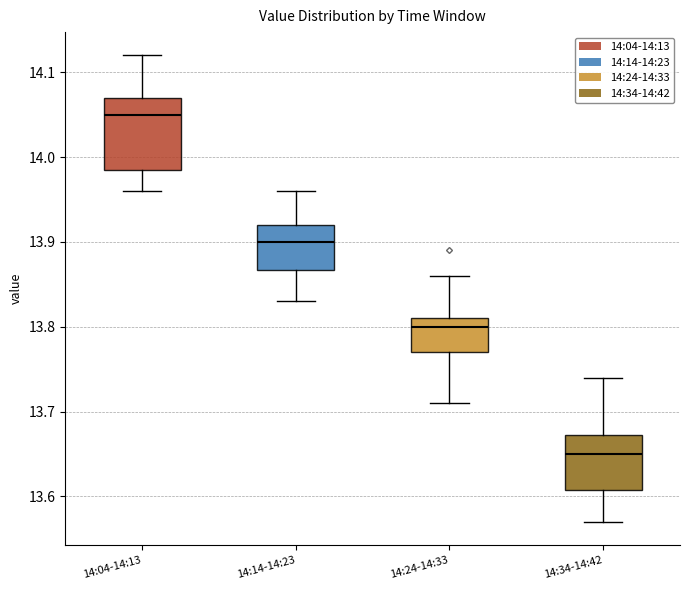

Reading left to right, transcribe this box plot: for each box, give where its median line is, the range the box spans, and where its two whiskers end, as read against the y-axis. The values are not printed on the chart, so give them approximately, as read against the axis.

14:04-14:13: median 14.05, box 13.99 to 14.07, whiskers 13.96 to 14.12
14:14-14:23: median 13.90, box 13.87 to 13.92, whiskers 13.83 to 13.96
14:24-14:33: median 13.80, box 13.77 to 13.81, whiskers 13.71 to 13.86
14:34-14:42: median 13.65, box 13.61 to 13.67, whiskers 13.57 to 13.74